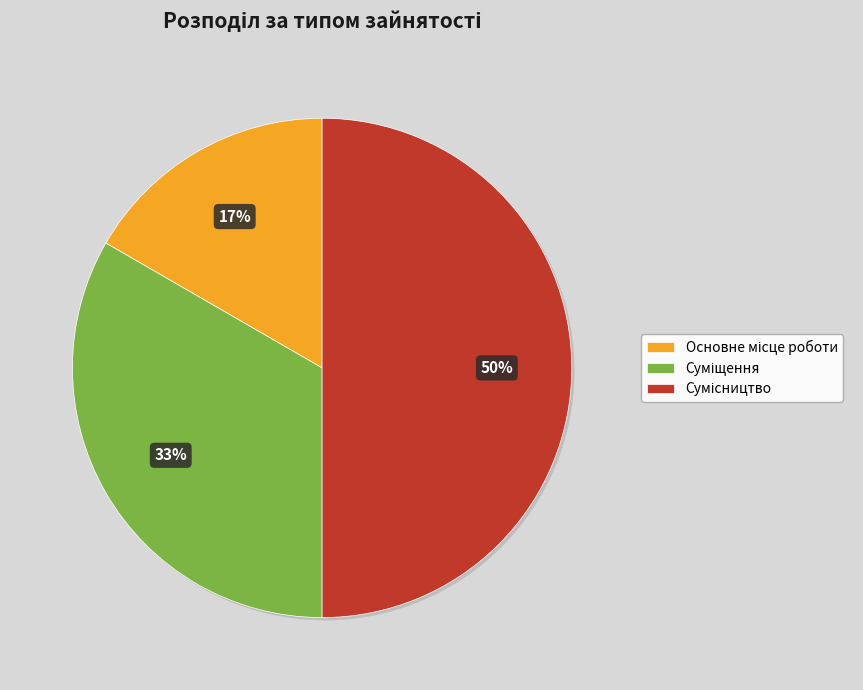

To the nearest percent, what is the difference between the largest and smallest slice percentages?

33%